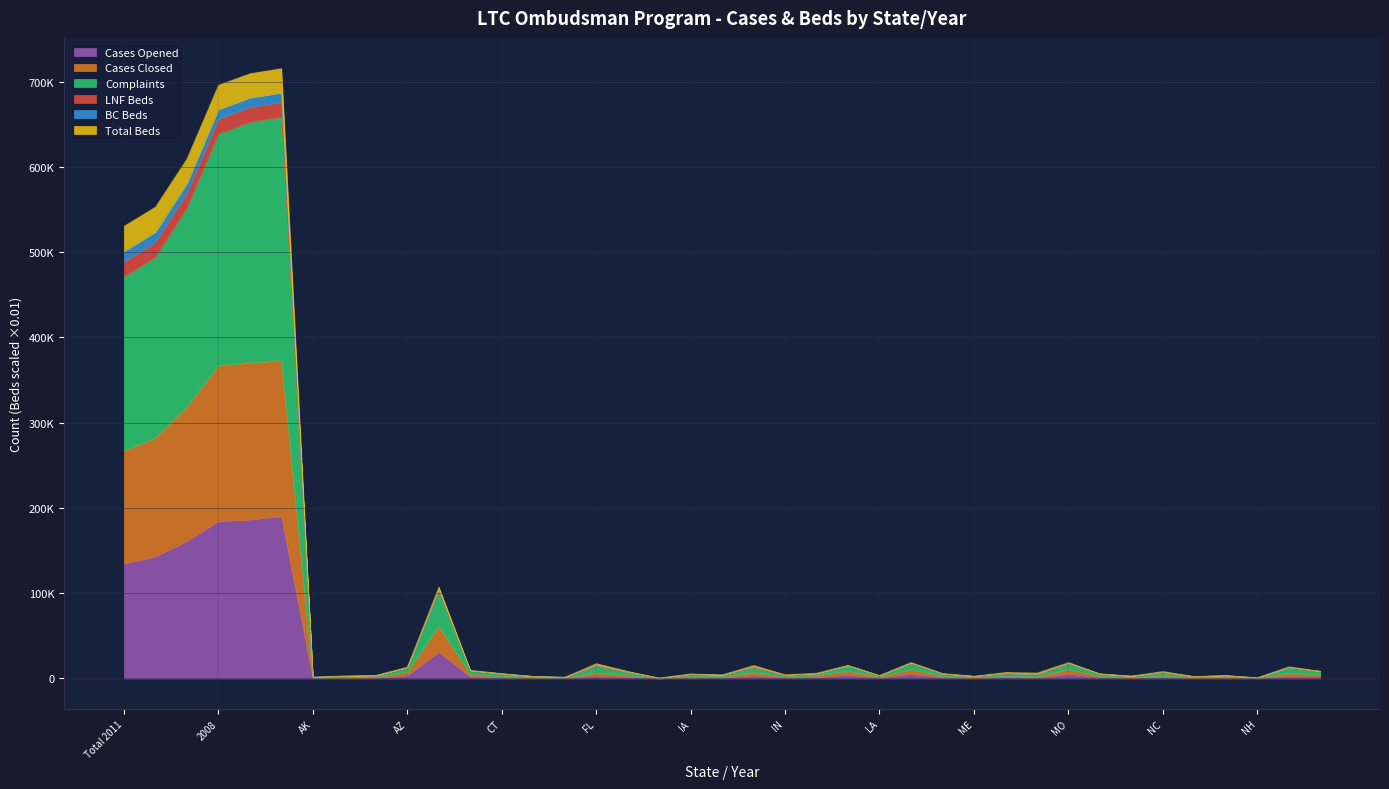

Is it true that LNF Beds equals 13422.8 at GA?

False